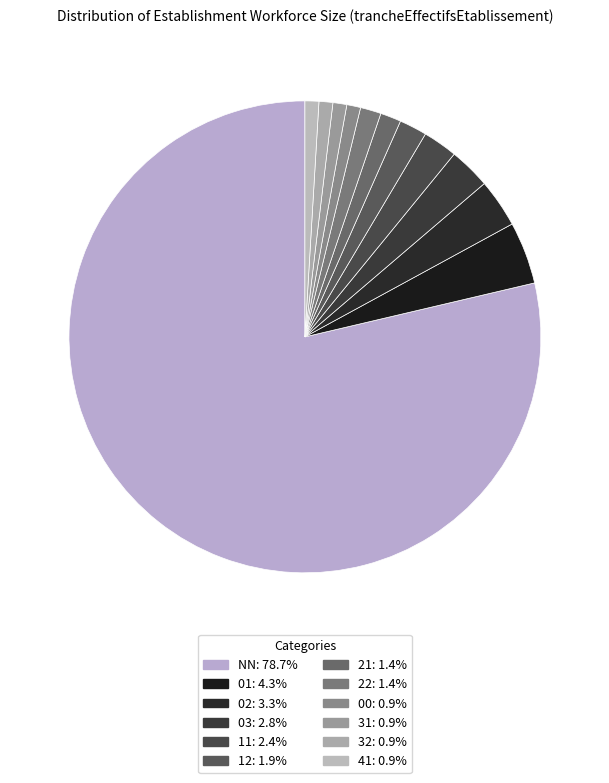

Is it true that 02 is 3% of the pie?

True